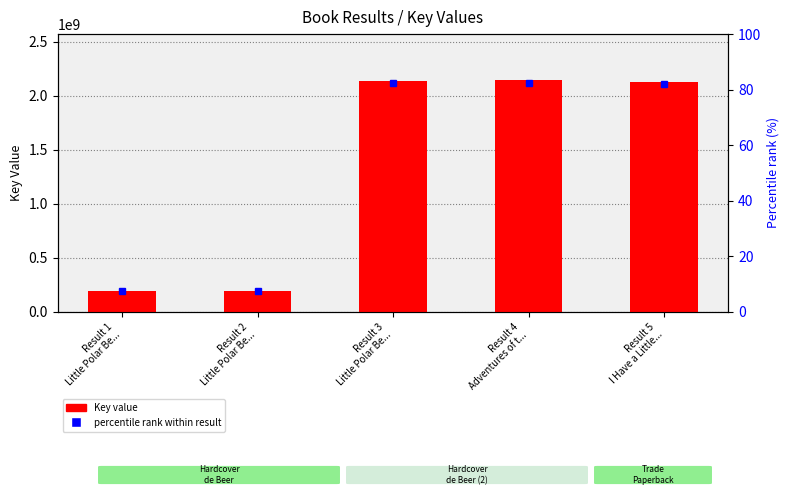

At which label is the value closest to 1166596498?

Result 5
I Have a Little...